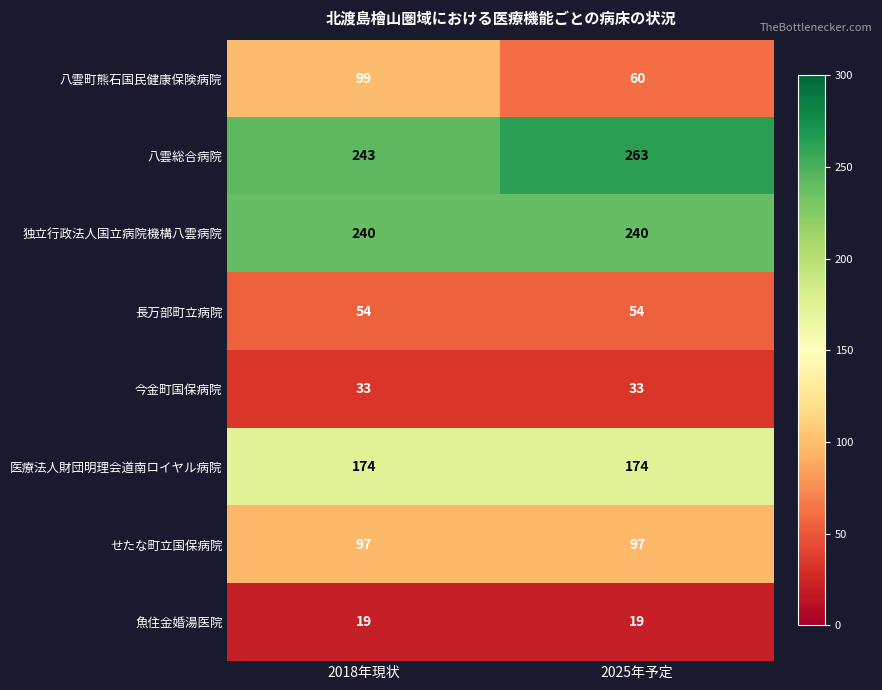

Reading left to right, extract all data points from this chart.

八雲町熊石国民健康保険病院: 2018年現状=99	2025年予定=60
八雲総合病院: 2018年現状=243	2025年予定=263
独立行政法人国立病院機構八雲病院: 2018年現状=240	2025年予定=240
長万部町立病院: 2018年現状=54	2025年予定=54
今金町国保病院: 2018年現状=33	2025年予定=33
医療法人財団明理会道南ロイヤル病院: 2018年現状=174	2025年予定=174
せたな町立国保病院: 2018年現状=97	2025年予定=97
魚住金婚湯医院: 2018年現状=19	2025年予定=19